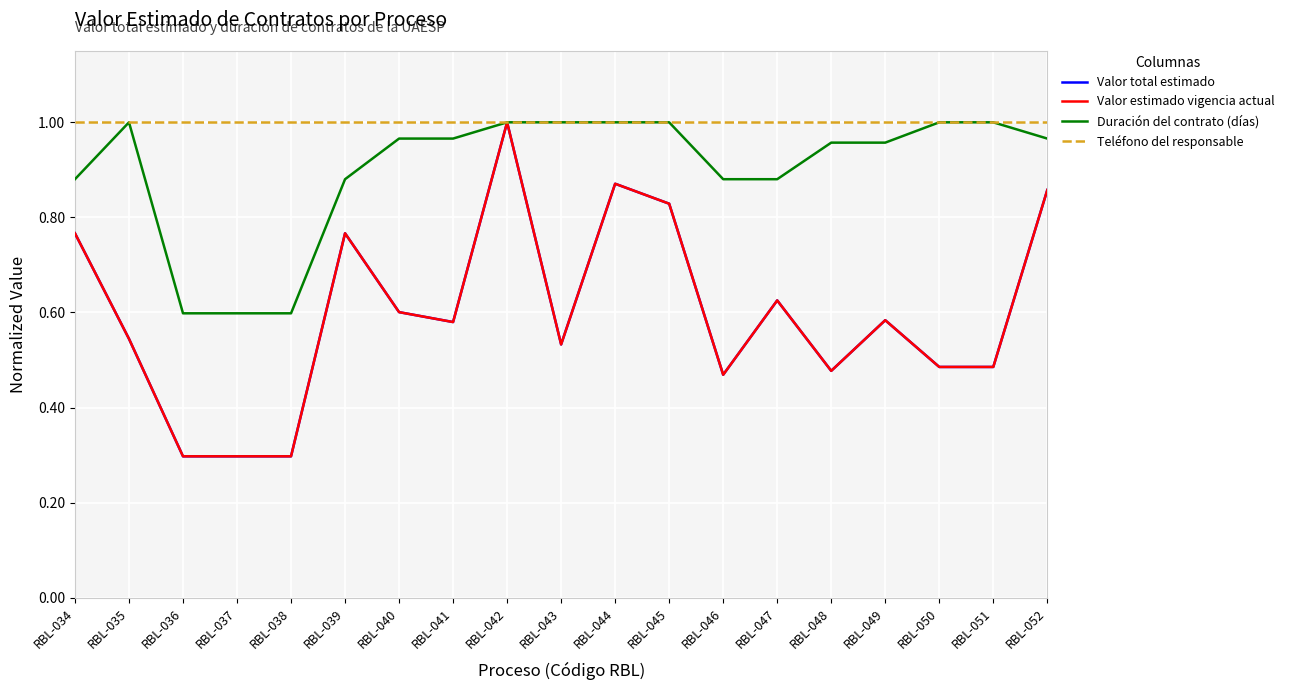

Which has a higher value, RBL-037 or RBL-049?

RBL-049